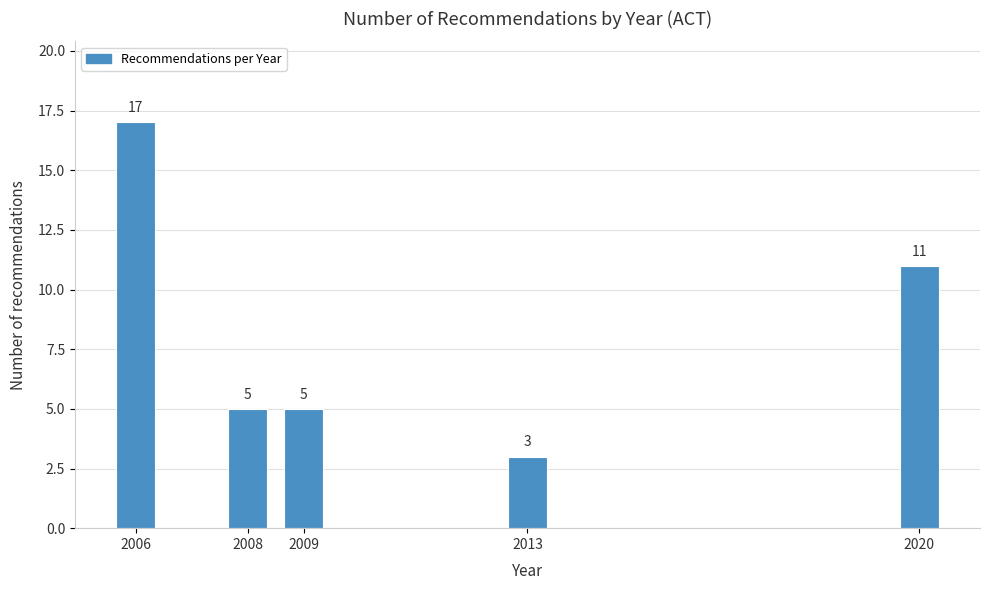

Reading left to right, what are all the values shown in this chart?

2006=17	2008=5	2009=5	2013=3	2020=11